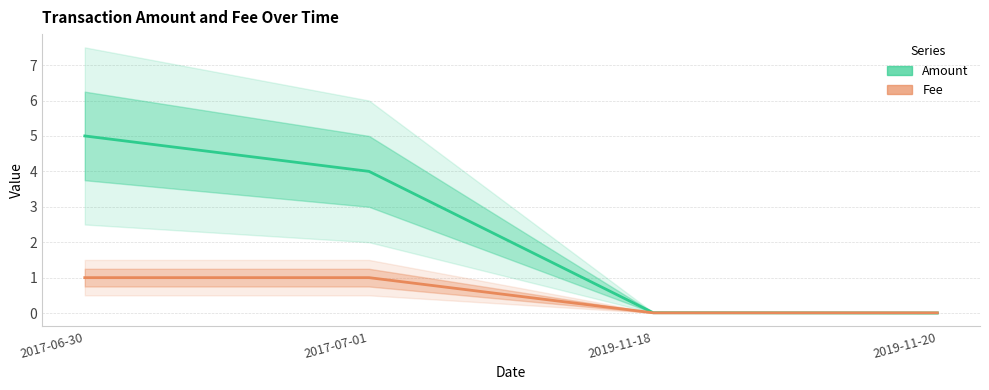

Rank the series by their maximum value, from highest to lowest.

Amount, Fee